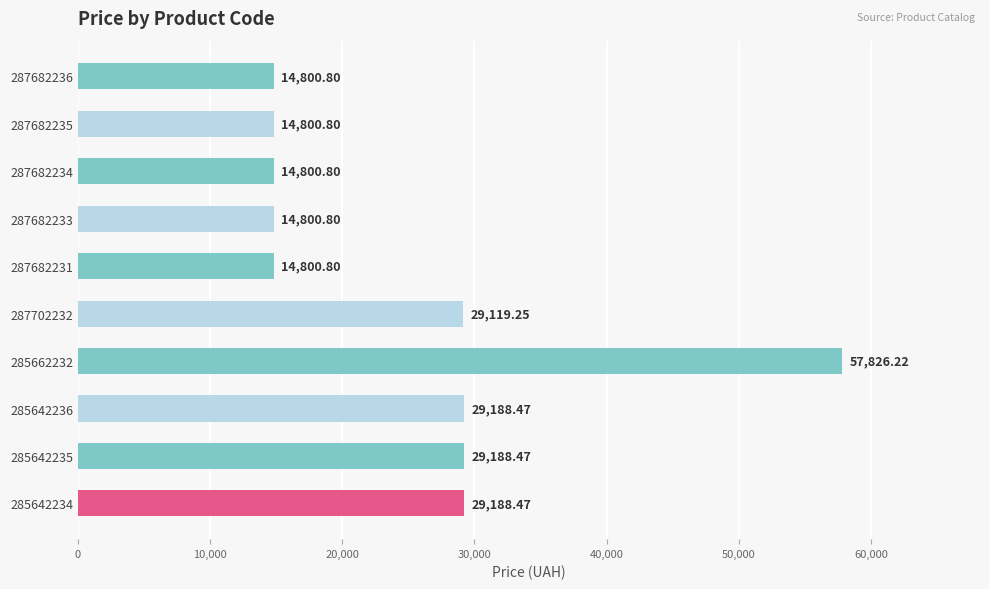

Approximately how many times larger is the value at 287682231 compared to 285642234?

0.5